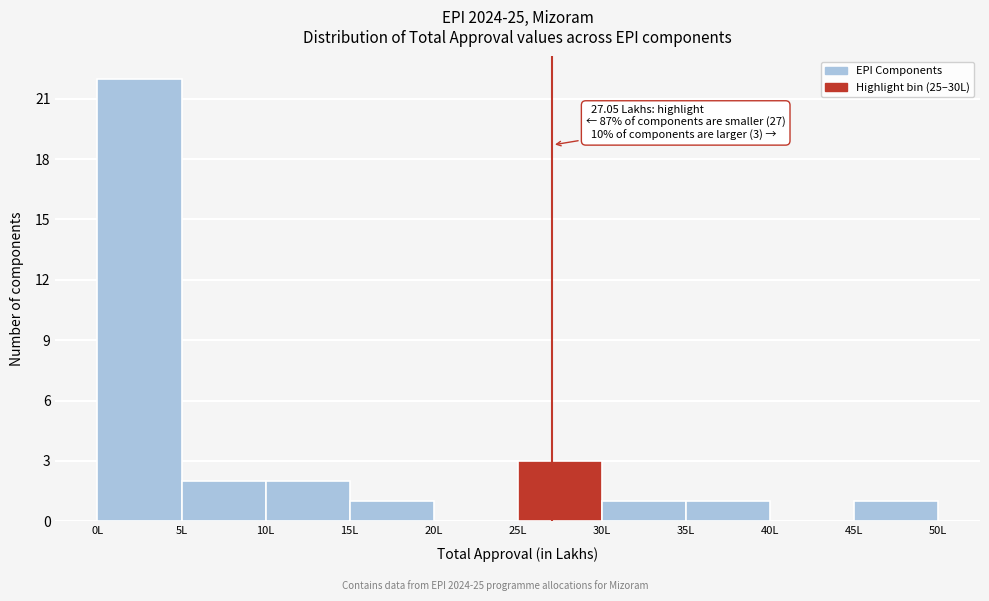

Which range on the x-axis has the tallest bar?

0 to 5